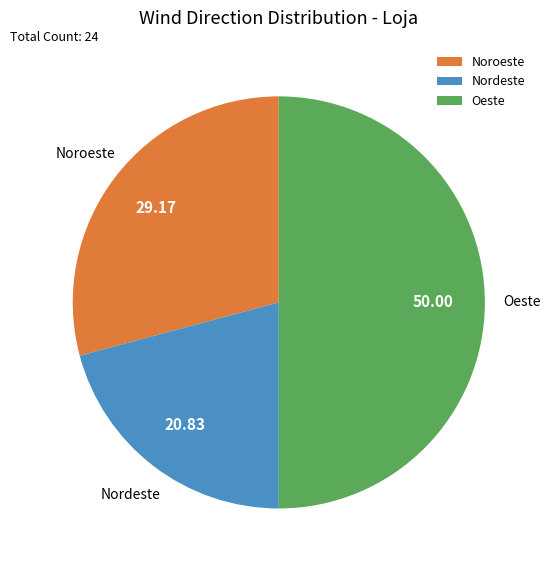

Do Oeste and Noroeste together represent more than half of the pie?

Yes